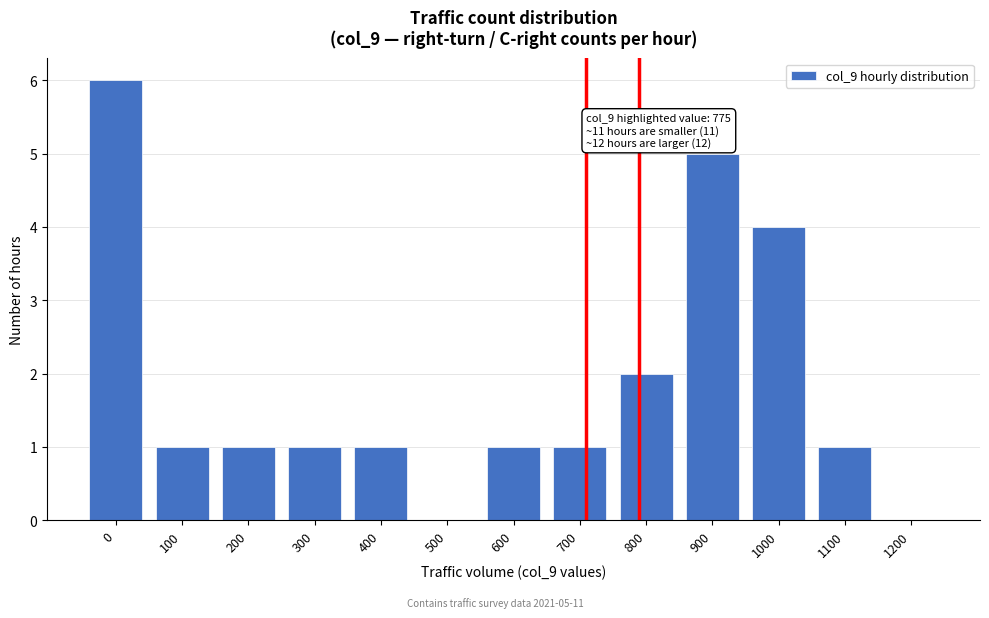

Reading left to right, transcribe all the data shown in this chart.

0=6	100=1	200=1	300=1	400=1	500=0	600=1	700=1	800=2	900=5	1000=4	1100=1	1200=0